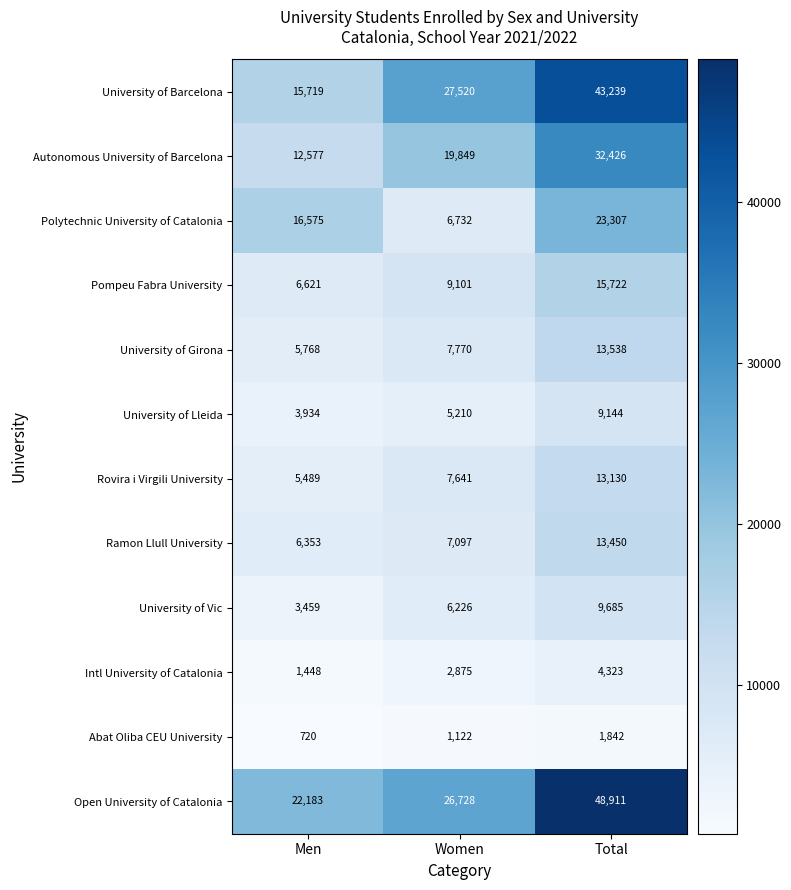

True or false: Polytechnic University of Catalonia has a value of 23307 at Total.

True